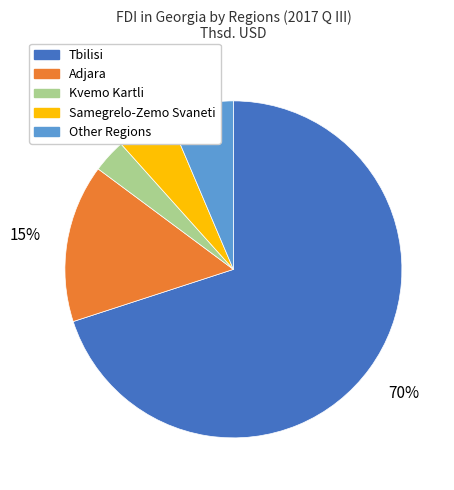

To the nearest percent, what is the average slice percentage?

20%